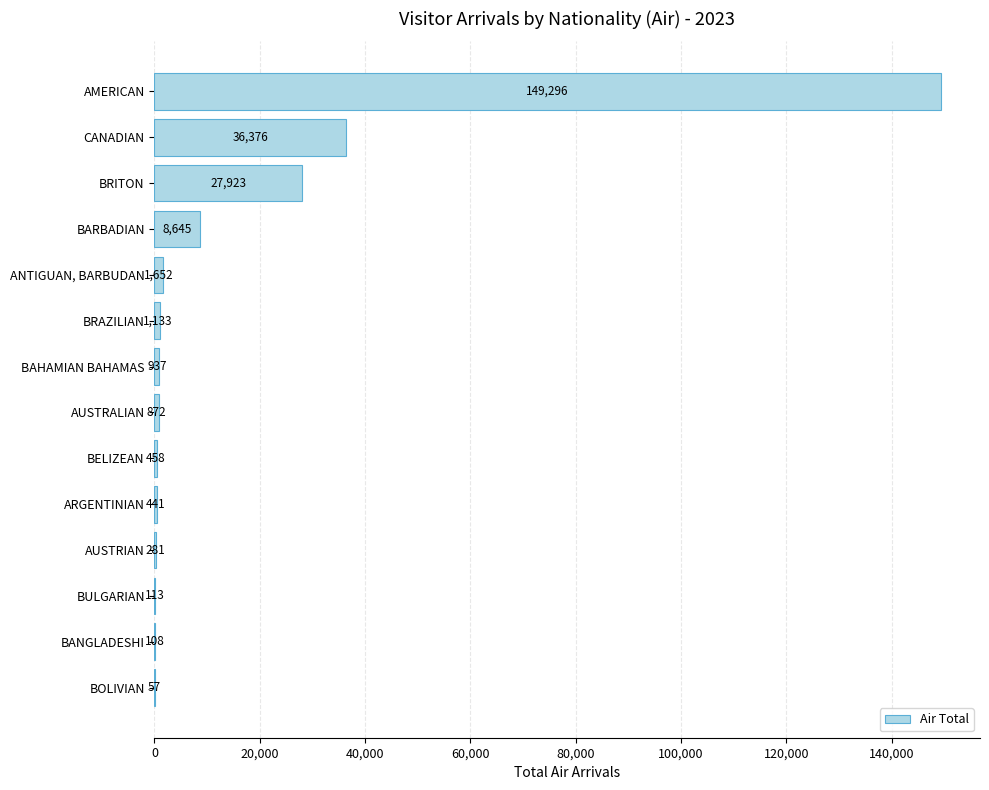

What is the sum of the values at BRITON and CANADIAN?

64299